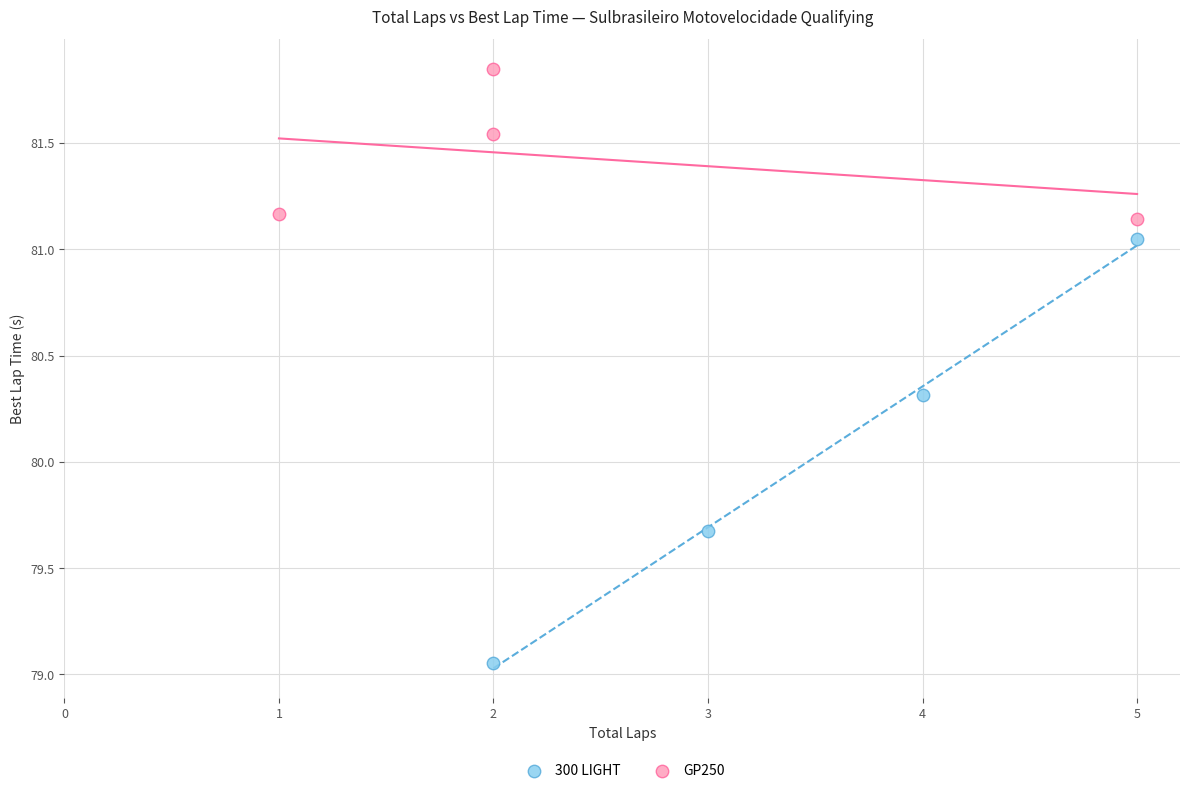

Which series contains the lowest Y value?

300 LIGHT